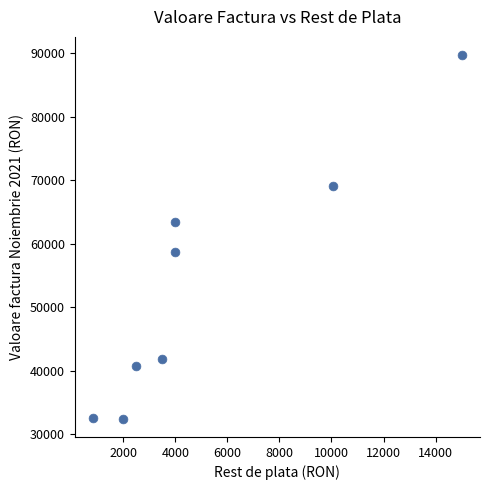

What is the average X value?

5237.9